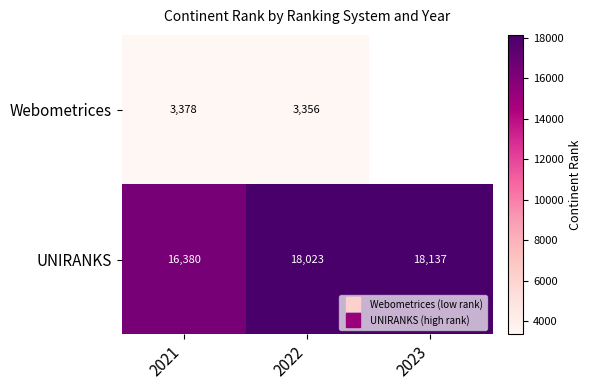

What is the total value across all series at 2021?

19758.0